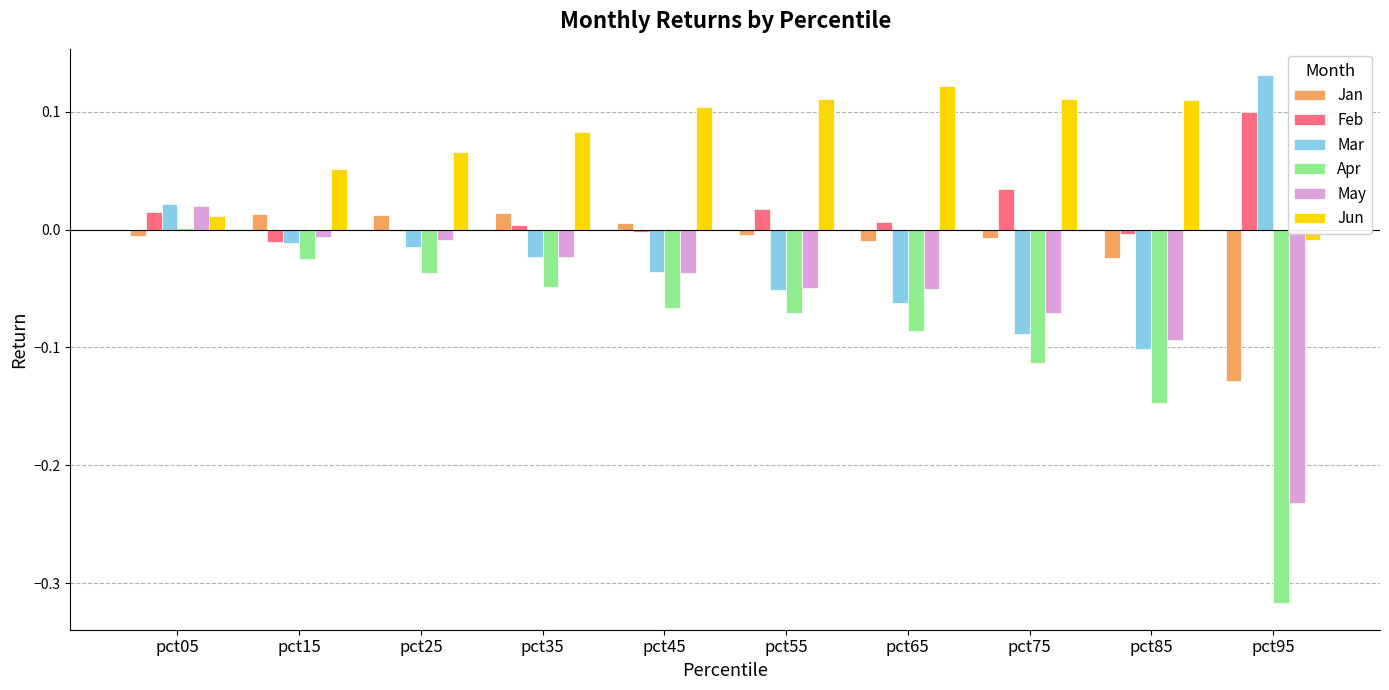

The value of Mar at pct15 is -0.0. True or false?

True